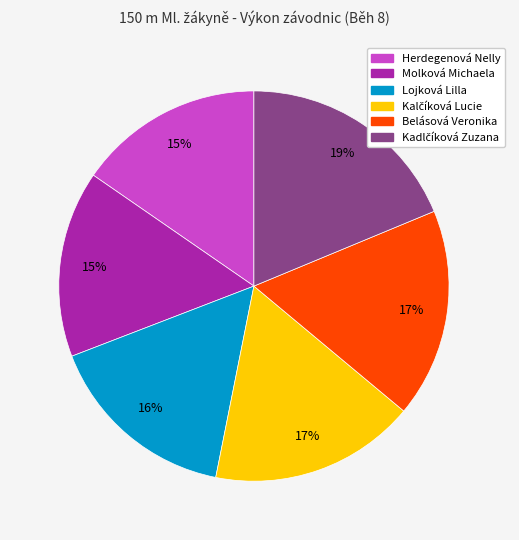

Is Herdegenová Nelly the majority of the pie?

No